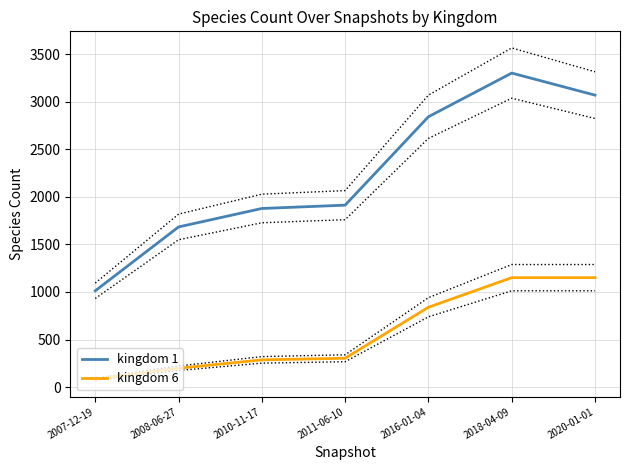

Read the kingdom 1 value at 2007-12-19.

1012